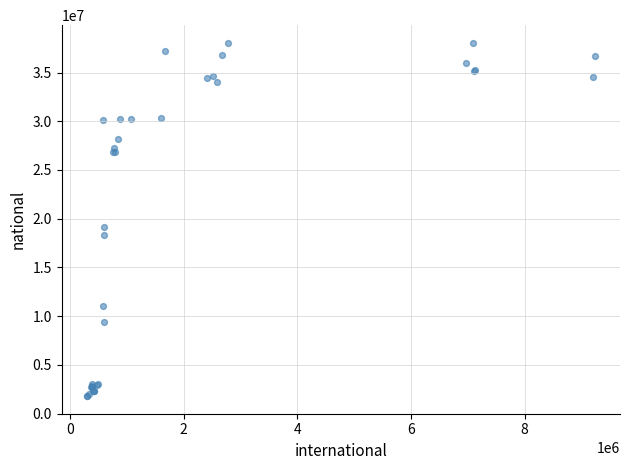

What Y value in the scatter plot is closest to 19919900?

19193637